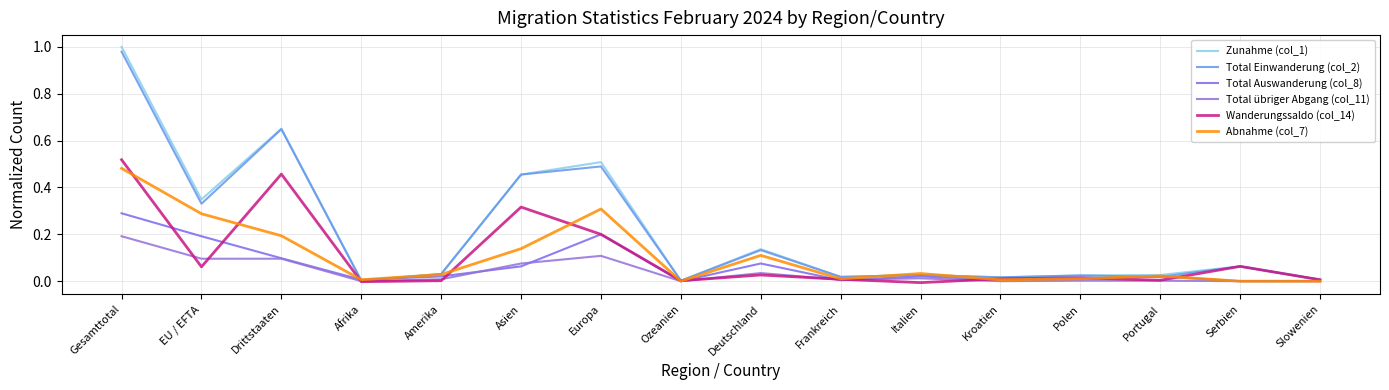

Which series has the largest total across all categories?

Zunahme (col_1)